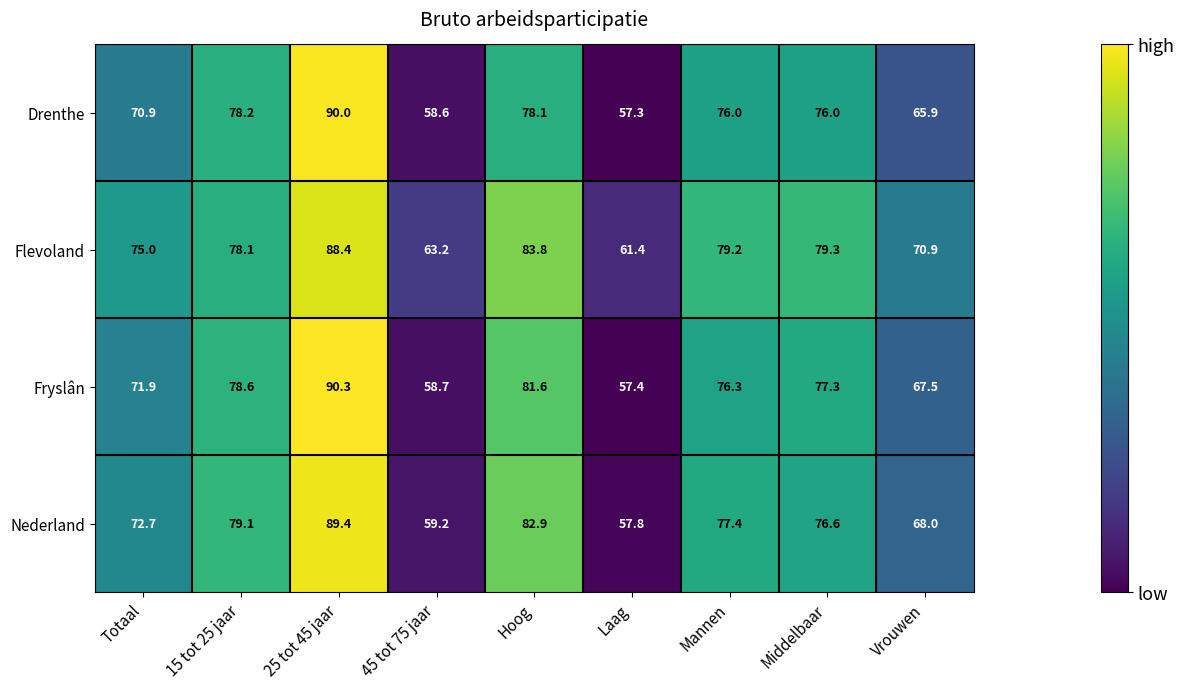

List the labels in order of Fryslân value, smallest first.

Laag, 45 tot 75 jaar, Vrouwen, Totaal, Mannen, Middelbaar, 15 tot 25 jaar, Hoog, 25 tot 45 jaar